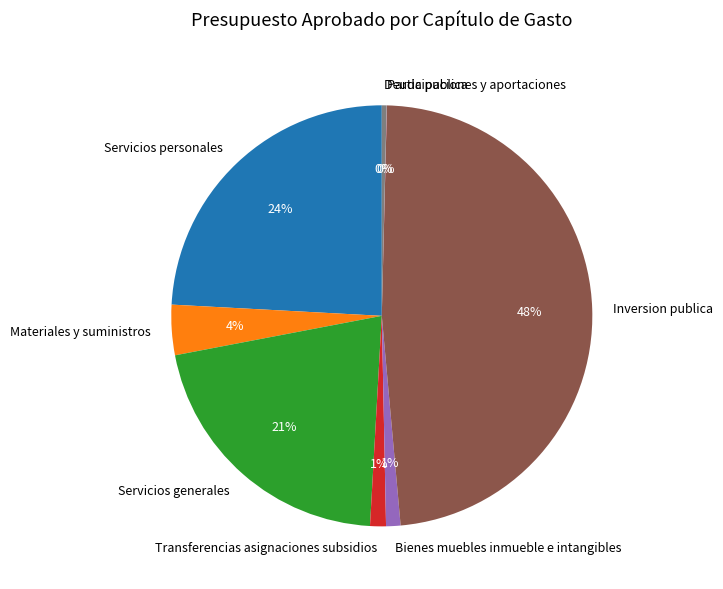

Is there a majority slice in this chart?

No